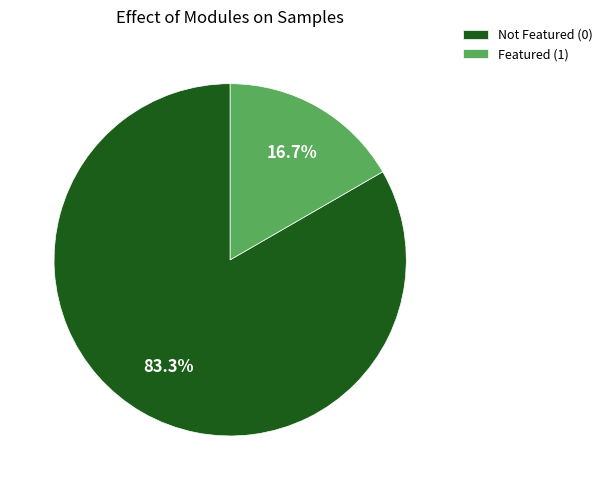

Which category has the smallest portion of the pie?

Featured (1)